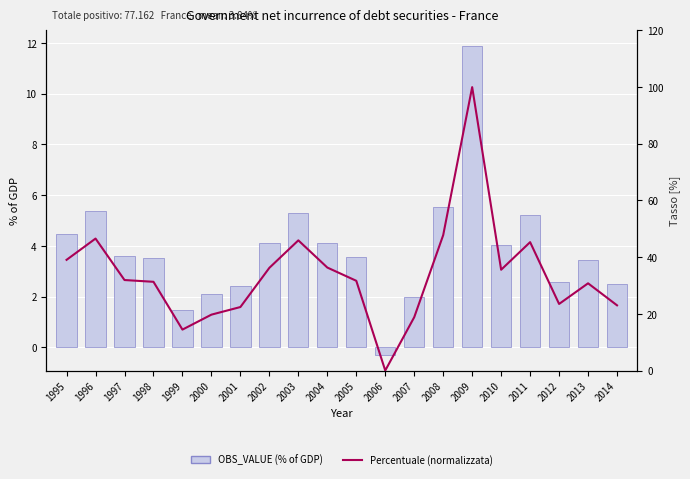

Which series has the largest total across all categories?

Percentuale